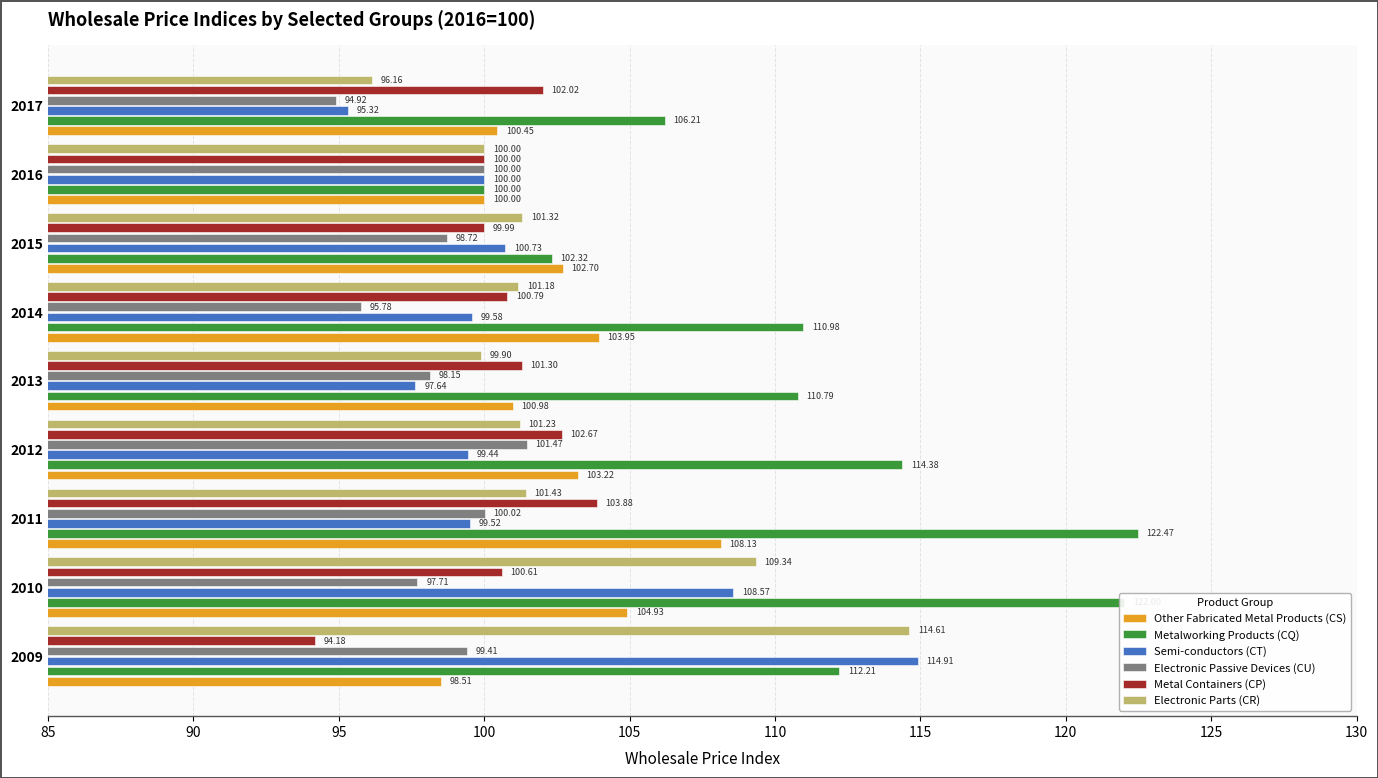

What is the difference between the Metalworking Products (CQ) values at 2013 and 2012?

3.6